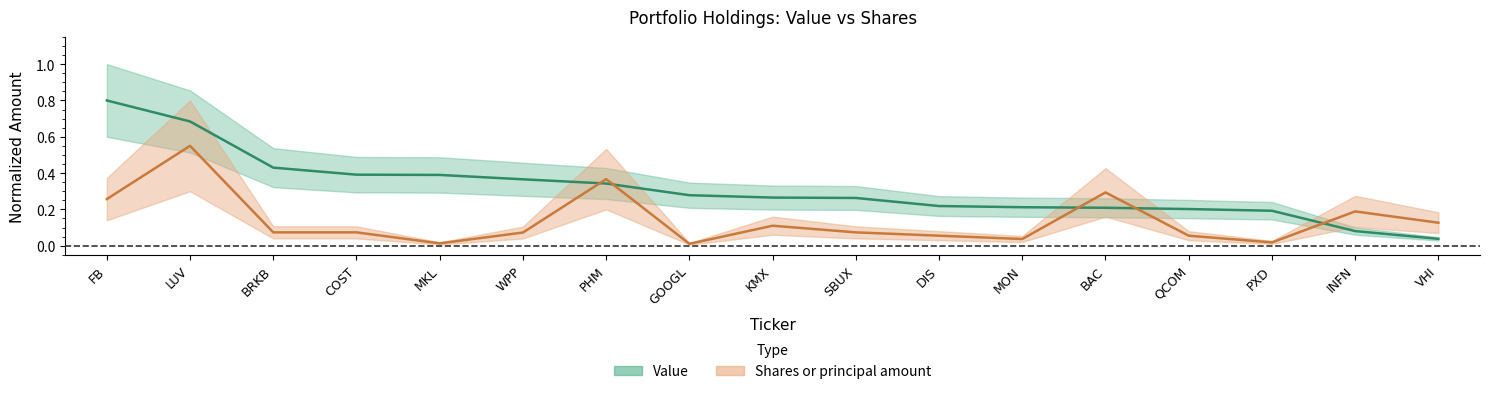

Where is Value nearest to the value 0?

VHI